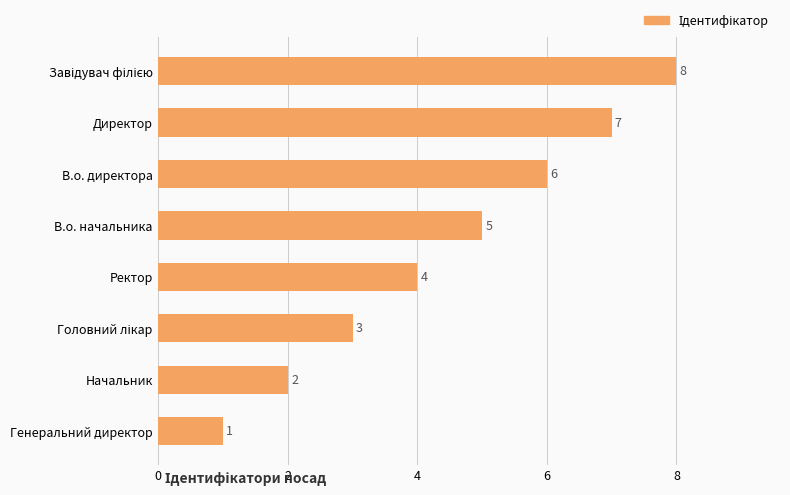

Which has a higher value, В.о. директора or Ректор?

В.о. директора